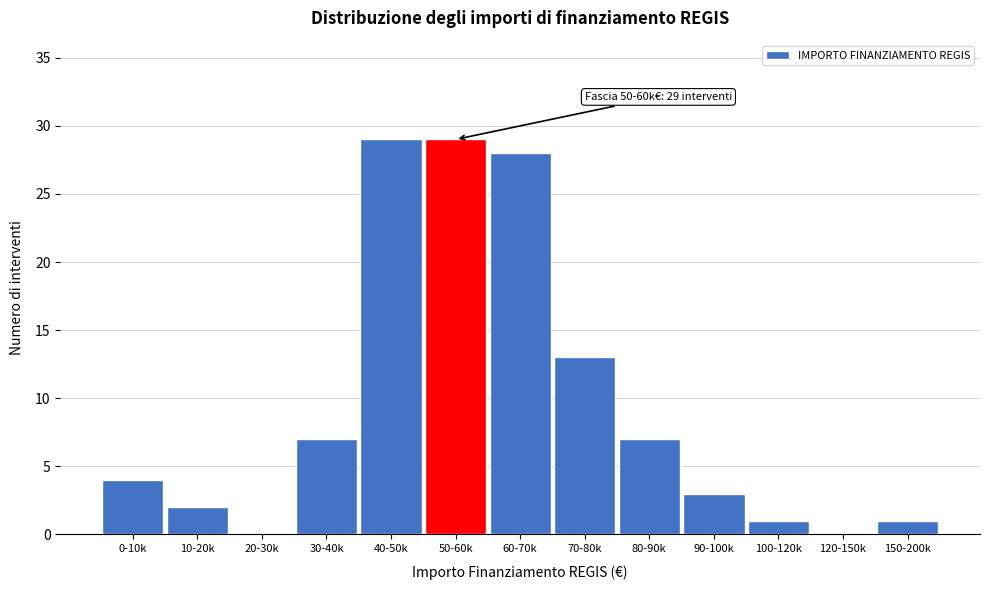

Reading right to left, extract all data points from this chart.

150-200k=1	120-150k=0	100-120k=1	90-100k=3	80-90k=7	70-80k=13	60-70k=28	50-60k=29	40-50k=29	30-40k=7	20-30k=0	10-20k=2	0-10k=4